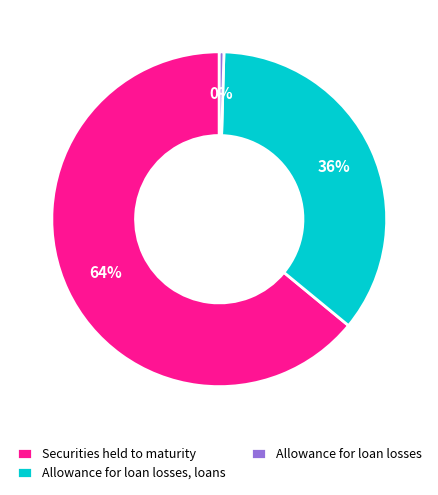

What is the largest slice in the pie chart?

Securities held to maturity